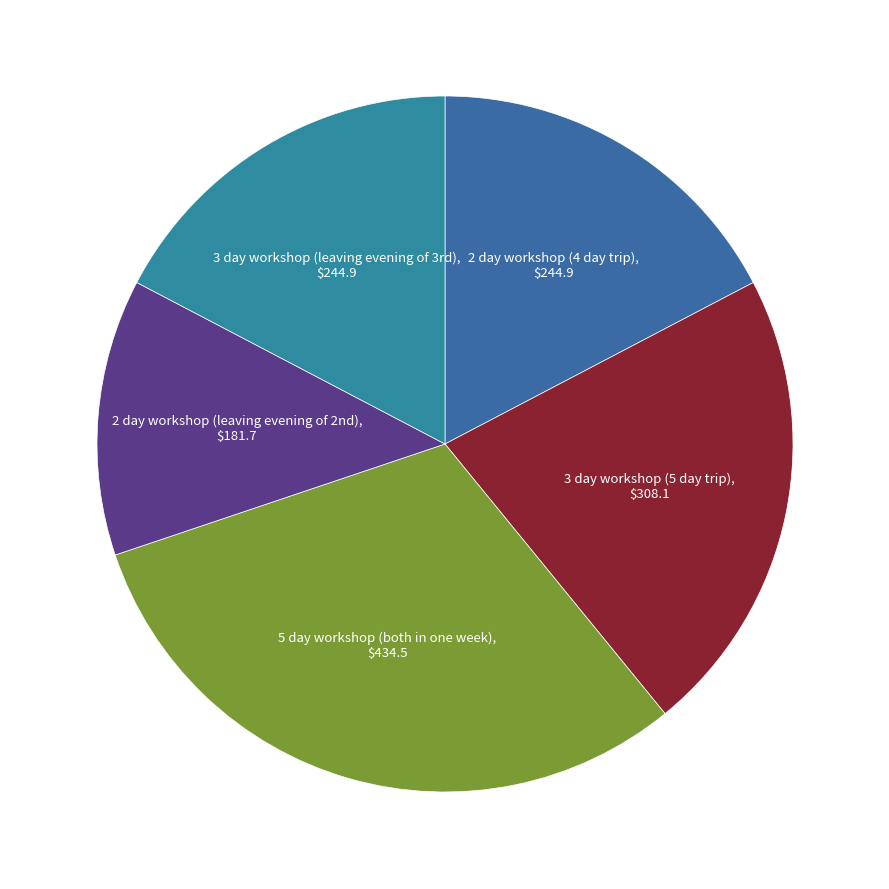

How many segments does this pie chart have?

5